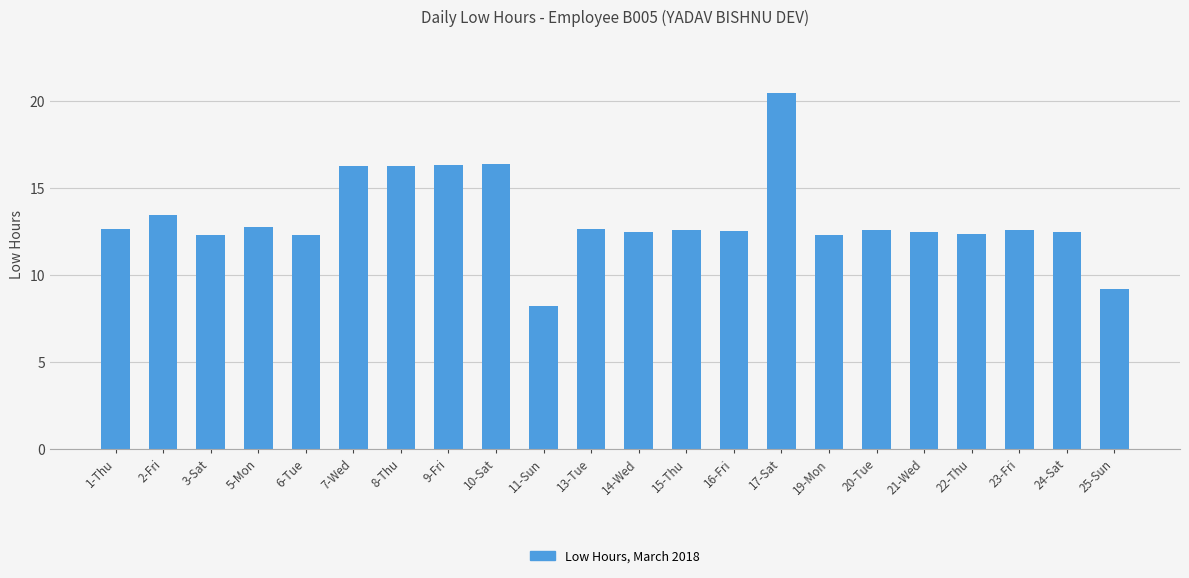

What is the value of the 12th bar from the left?

12.5